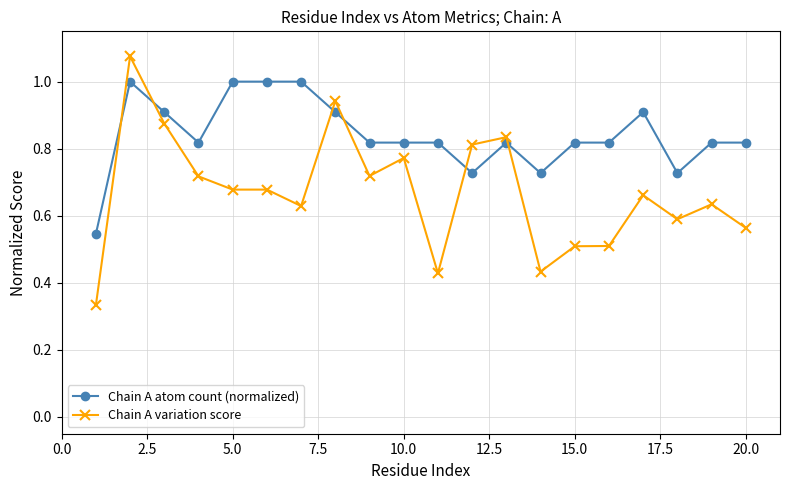

What is the sum of all Chain A atom count (normalized) values?

16.8